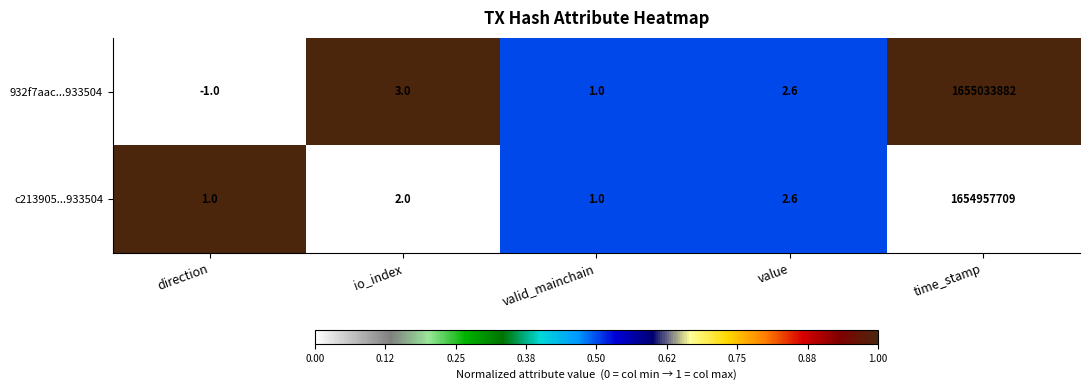

At direction, list the series in order from largest to smallest.

c213905...933504, 932f7aac...933504